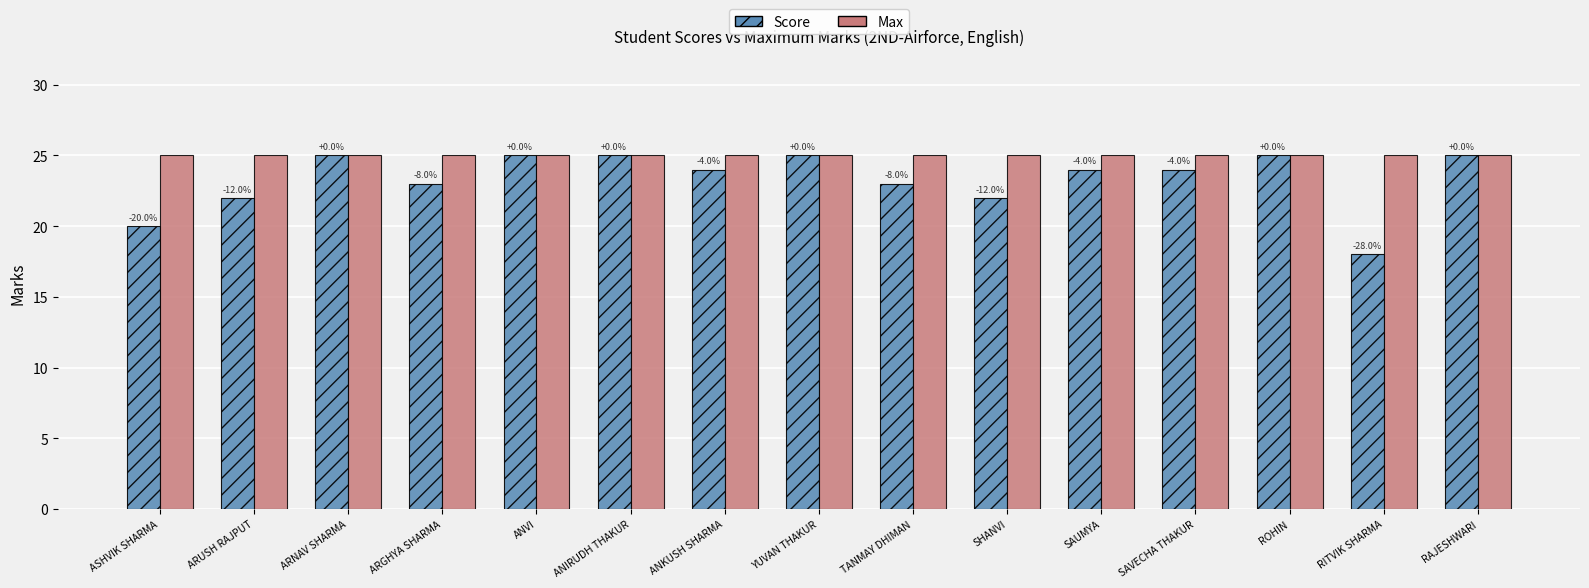

Count the Score values in the range 22 to 25.

13